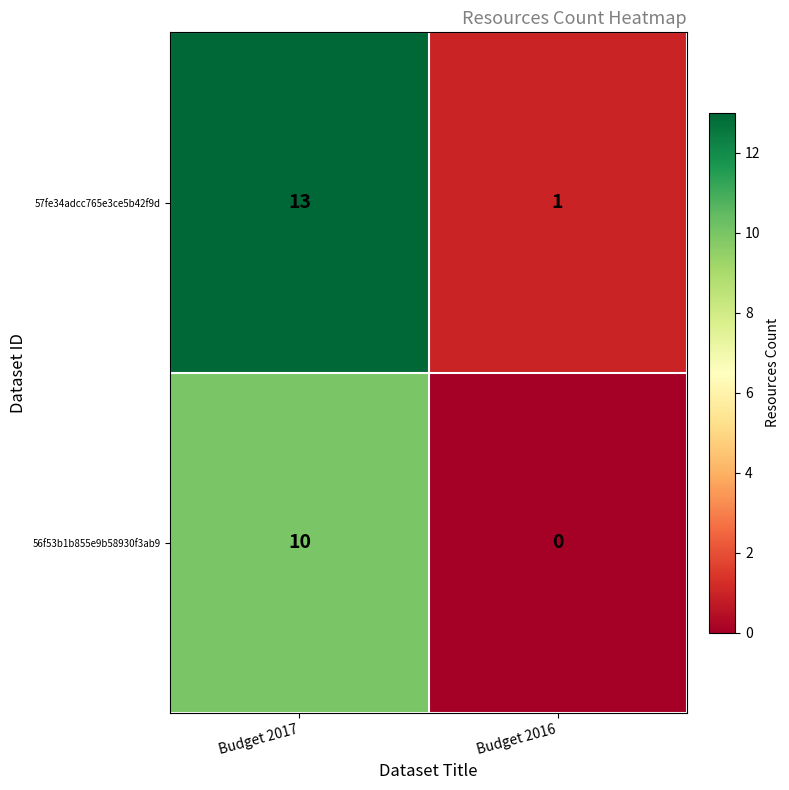

Reading right to left, extract all data points from this chart.

57fe34adcc765e3ce5b42f9d: Budget 2016=1	Budget 2017=13
56f53b1b855e9b58930f3ab9: Budget 2016=0	Budget 2017=10